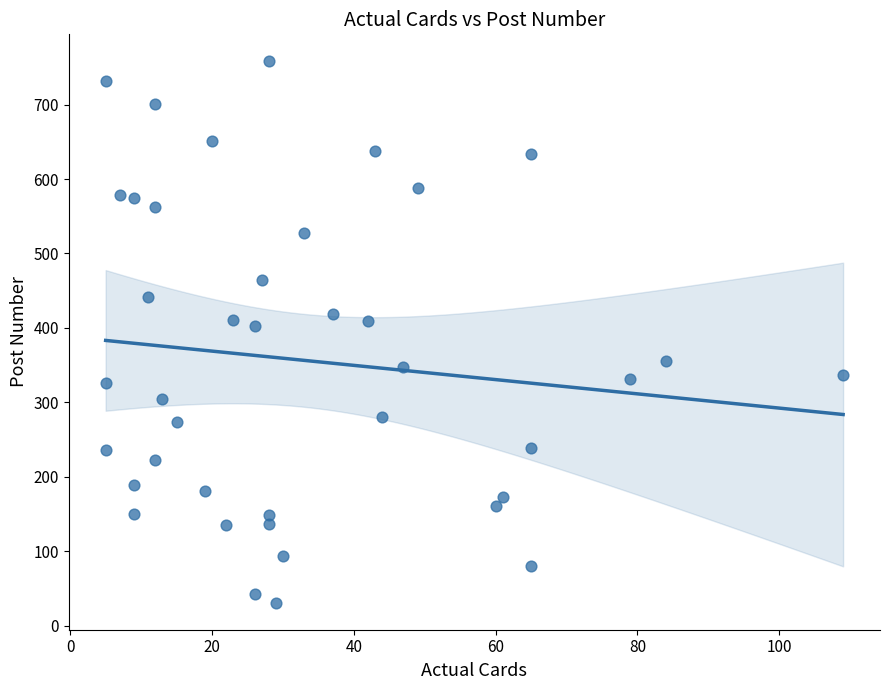

What is the range of Y values (max minus min)?

727